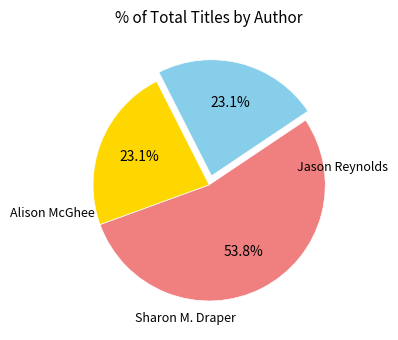

Is there any slice that represents more than half of the pie?

Yes